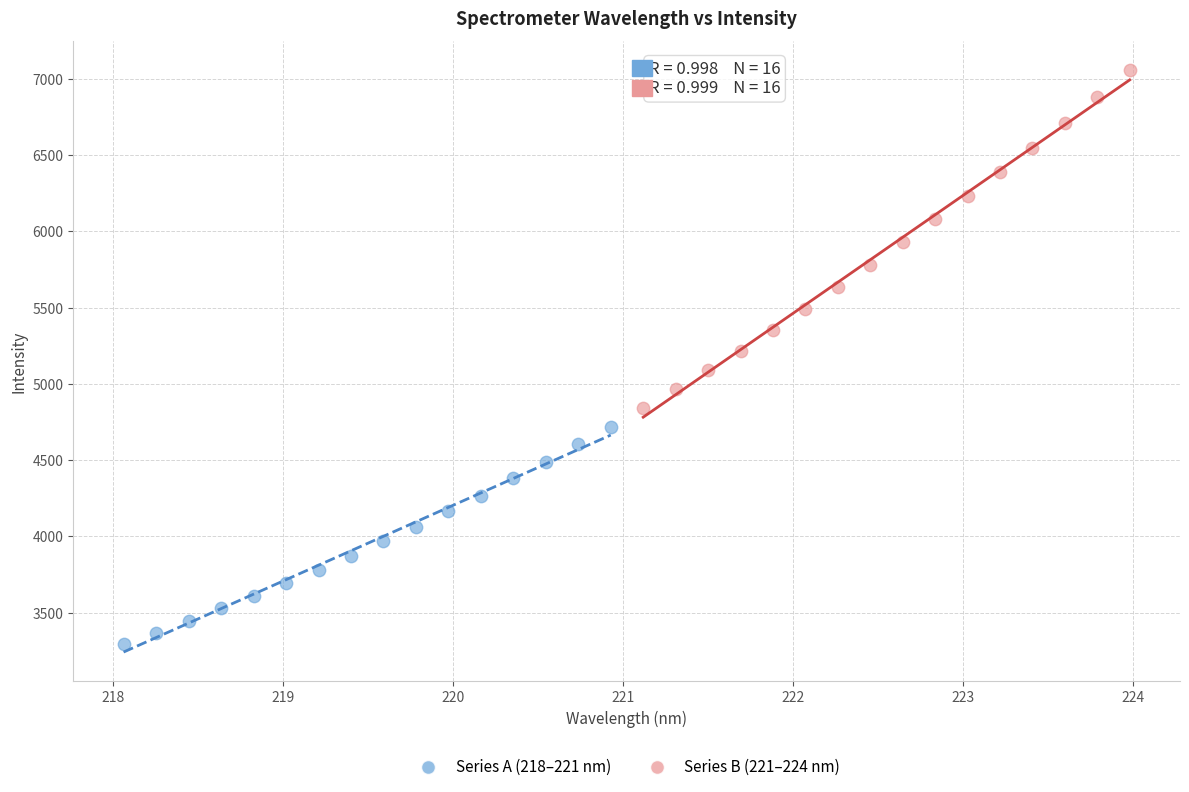

Which series contains the highest Y value?

Series B (221–224 nm)